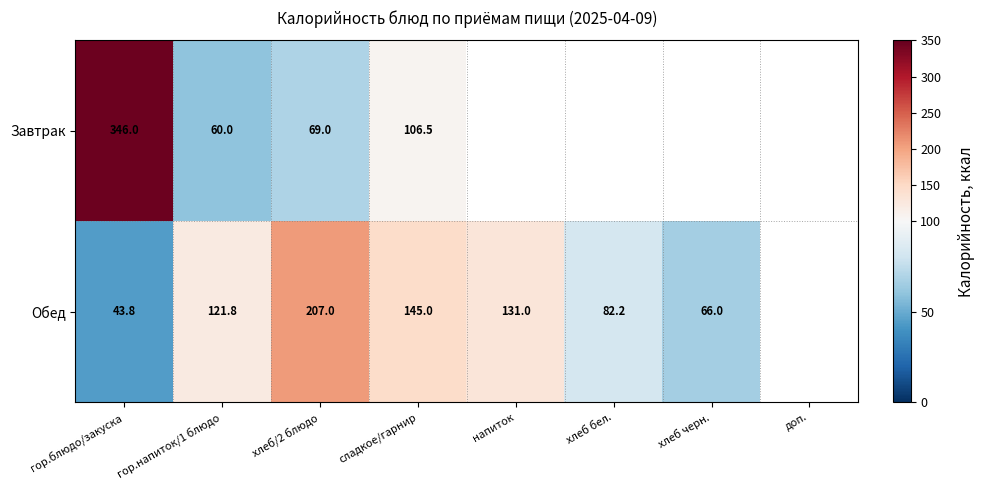

What is the spread (max minus min) of values at гор.напиток/1 блюдо?

61.8